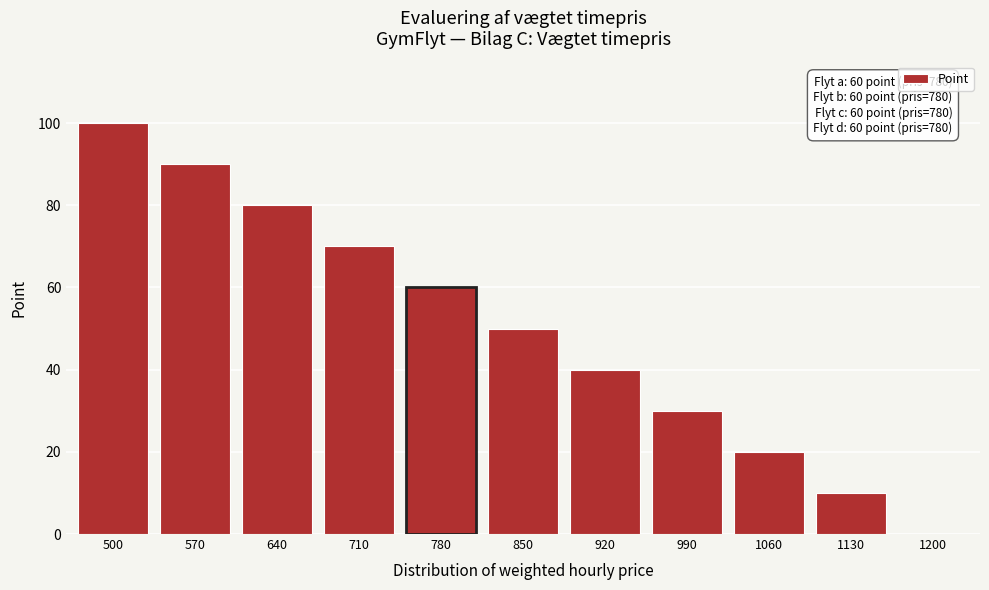

Reading left to right, transcribe all the data shown in this chart.

500=100	570=90	640=80	710=70	780=60	850=50	920=40	990=30	1060=20	1130=10	1200=0